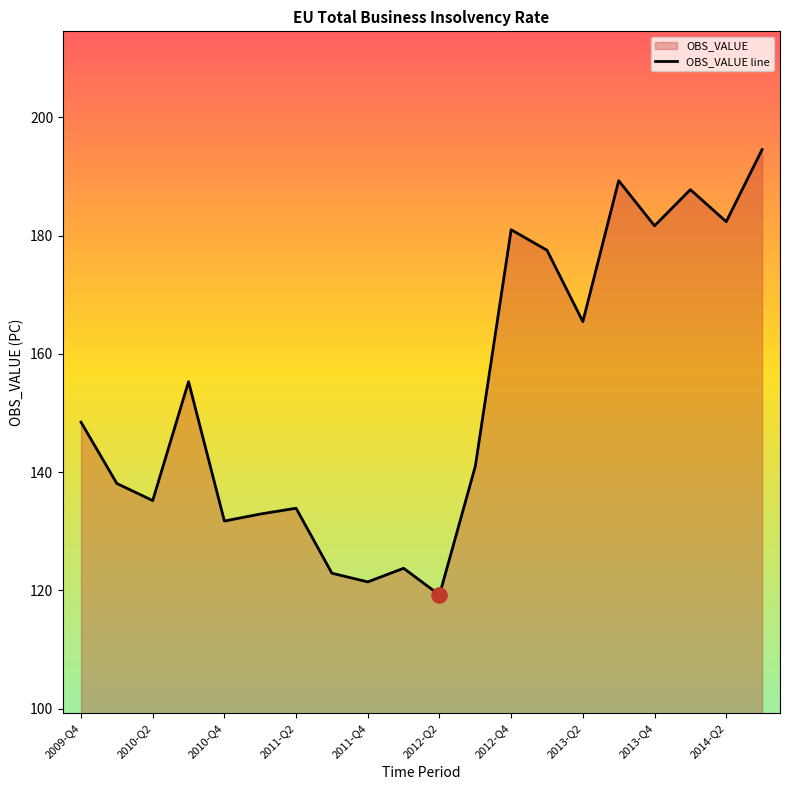

Approximately how many times larger is the value at 2012-Q4 compared to 2014-Q2?

1.0